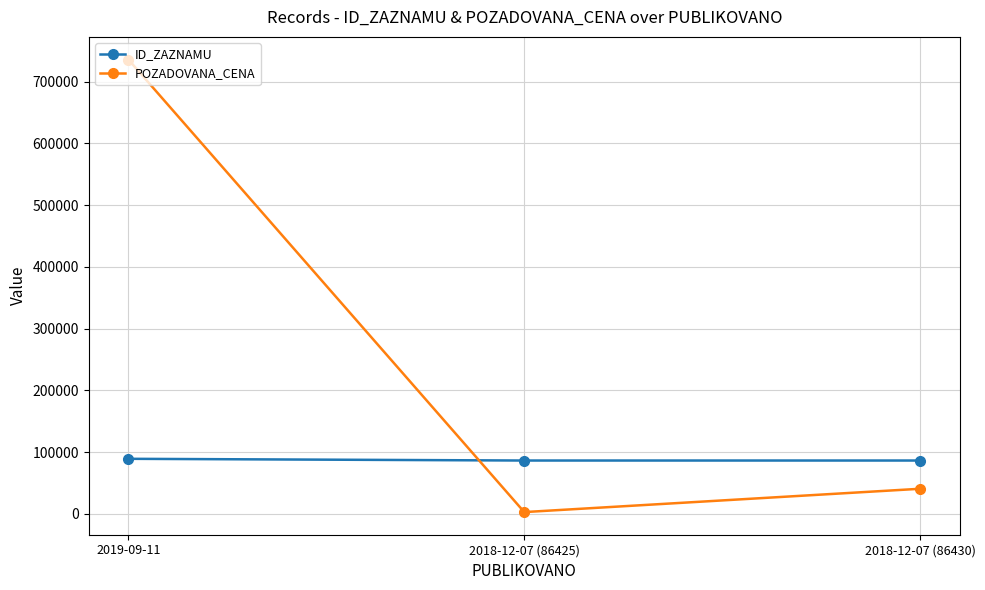

Is it true that POZADOVANA_CENA equals 292024 at 2019-09-11?

False